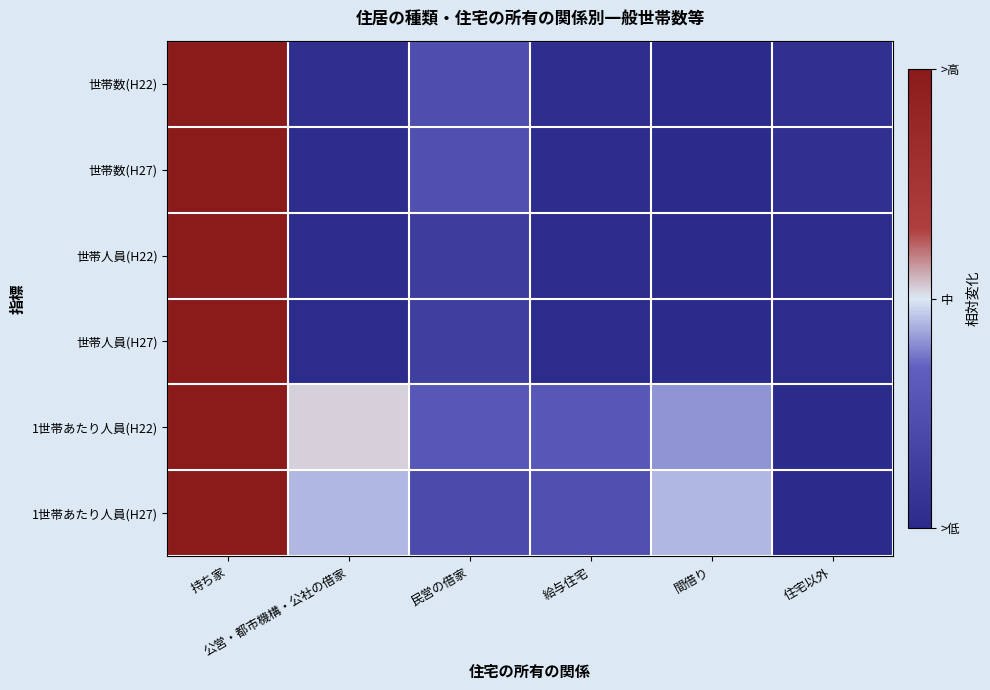

Reading left to right, list all the values displayed in this chart.

世帯数(H22): 持ち家=1.0	公営・都市機構・公社の借家=-0.9	民営の借家=-0.5	給与住宅=-0.9	間借り=-1.0	住宅以外=-0.9
世帯数(H27): 持ち家=1.0	公営・都市機構・公社の借家=-1.0	民営の借家=-0.5	給与住宅=-1.0	間借り=-1.0	住宅以外=-0.9
世帯人員(H22): 持ち家=1.0	公営・都市機構・公社の借家=-1.0	民営の借家=-0.8	給与住宅=-1.0	間借り=-1.0	住宅以外=-1.0
世帯人員(H27): 持ち家=1.0	公営・都市機構・公社の借家=-1.0	民営の借家=-0.7	給与住宅=-1.0	間借り=-1.0	住宅以外=-1.0
1世帯あたり人員(H22): 持ち家=1.0	公営・都市機構・公社の借家=0.0	民営の借家=-0.4	給与住宅=-0.4	間借り=-0.2	住宅以外=-1.0
1世帯あたり人員(H27): 持ち家=1.0	公営・都市機構・公社の借家=-0.1	民営の借家=-0.6	給与住宅=-0.5	間借り=-0.1	住宅以外=-1.0